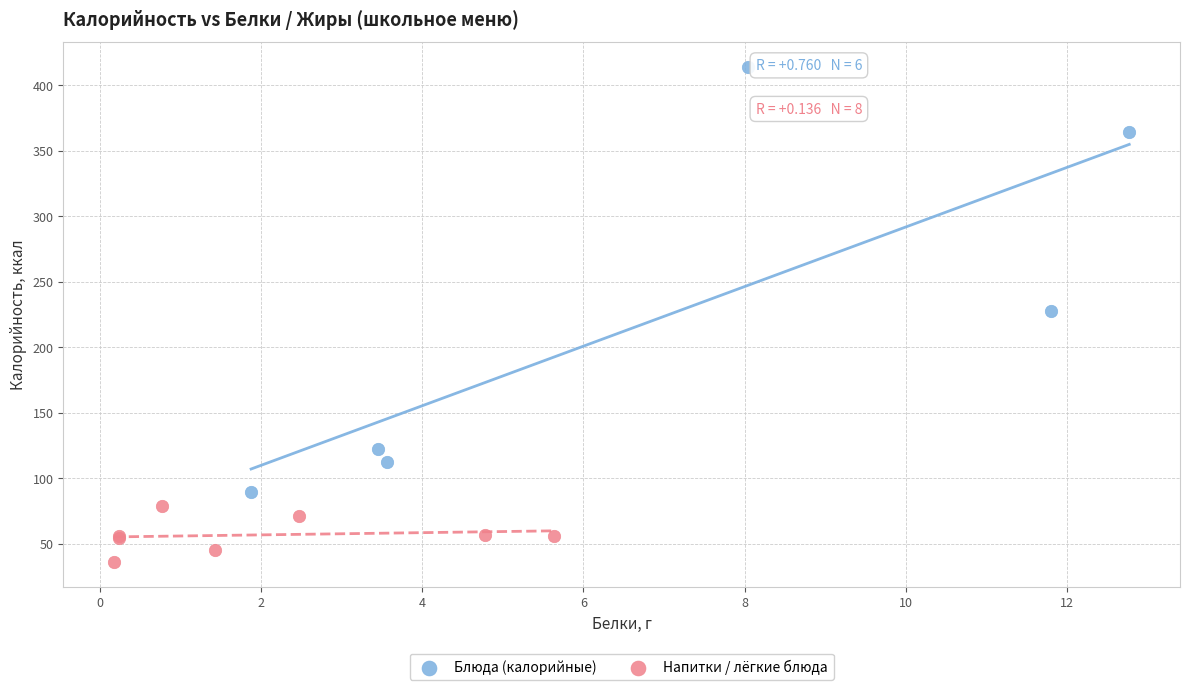

Which series has the largest Y range (max minus min)?

Блюда (калорийные)